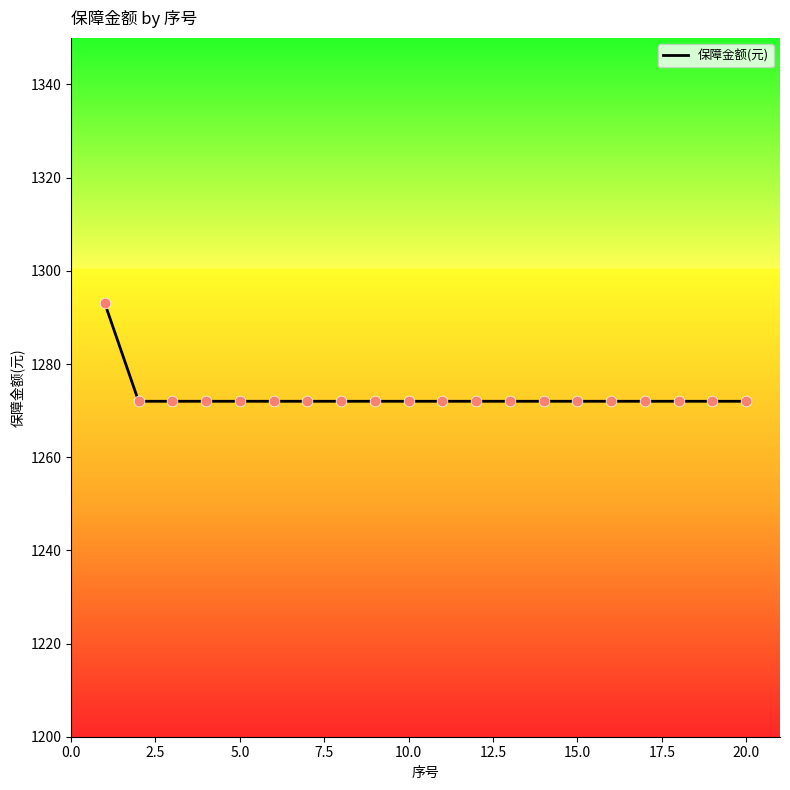

What is the maximum value shown in the chart?

1293